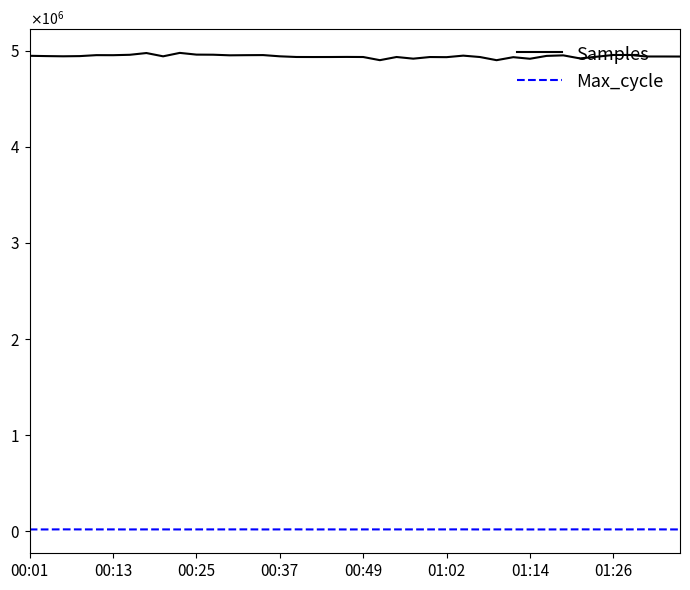

Does the chart have visible grid lines?

No